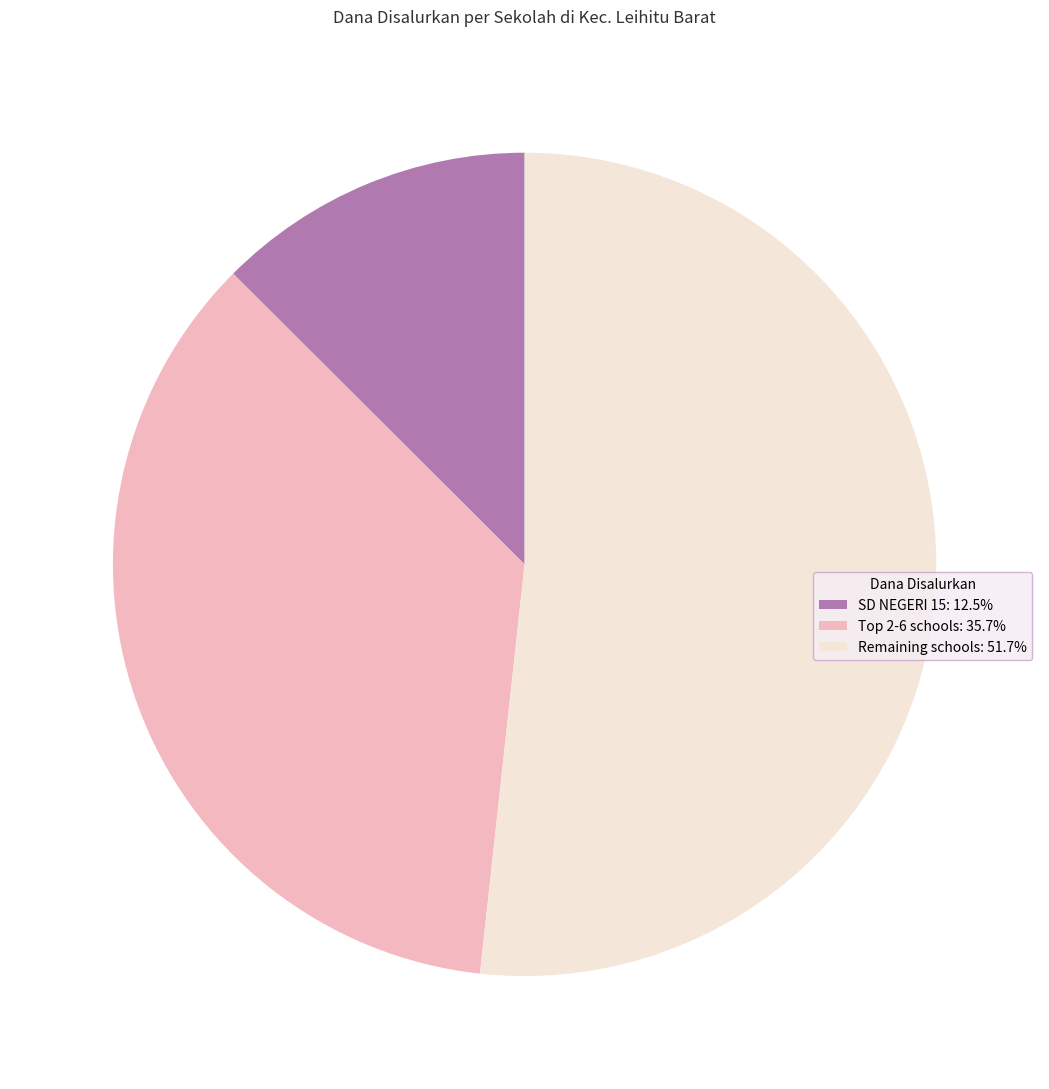

Is there any slice that represents more than half of the pie?

Yes